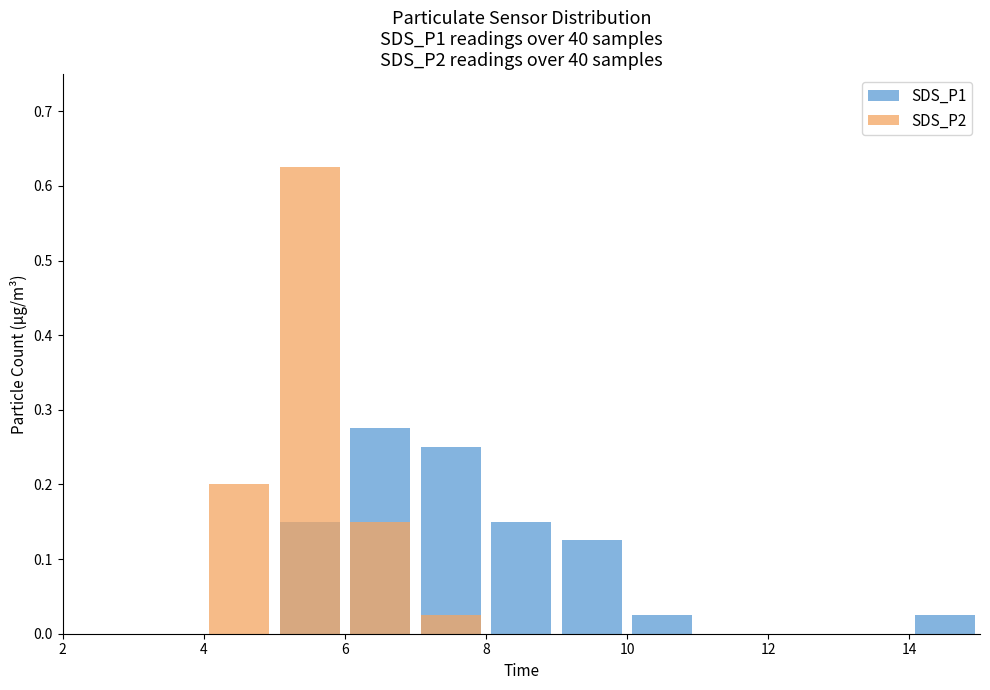

What is the greatest value displayed?

0.6